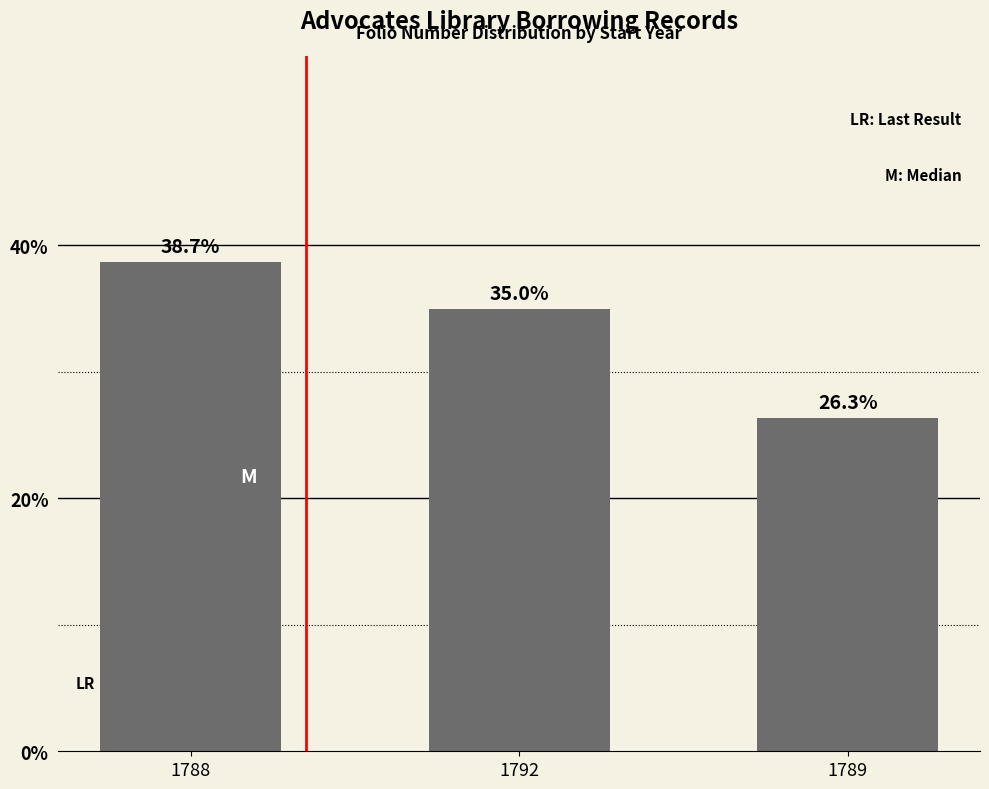

What is the value of the 3rd bar from the left?

26.3